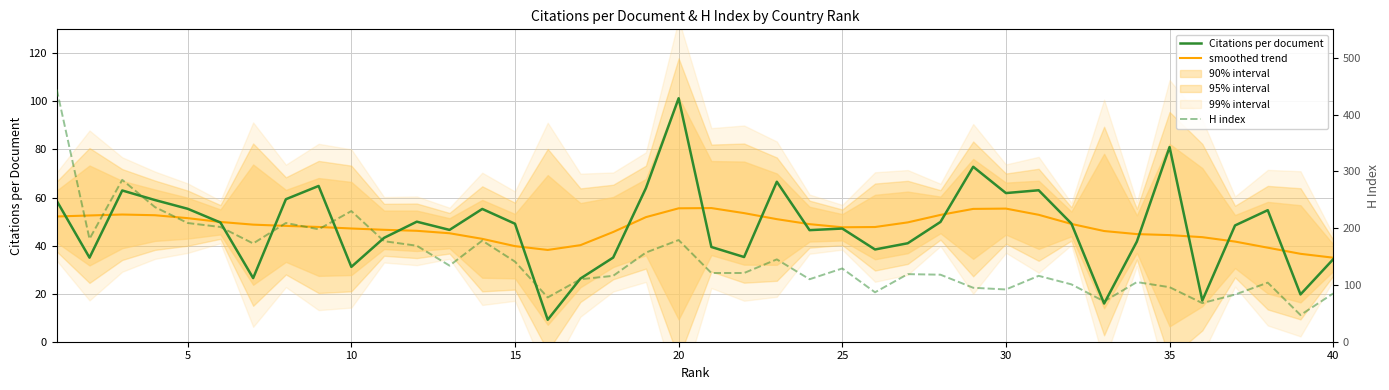

Count the number of data series in this chart.

3